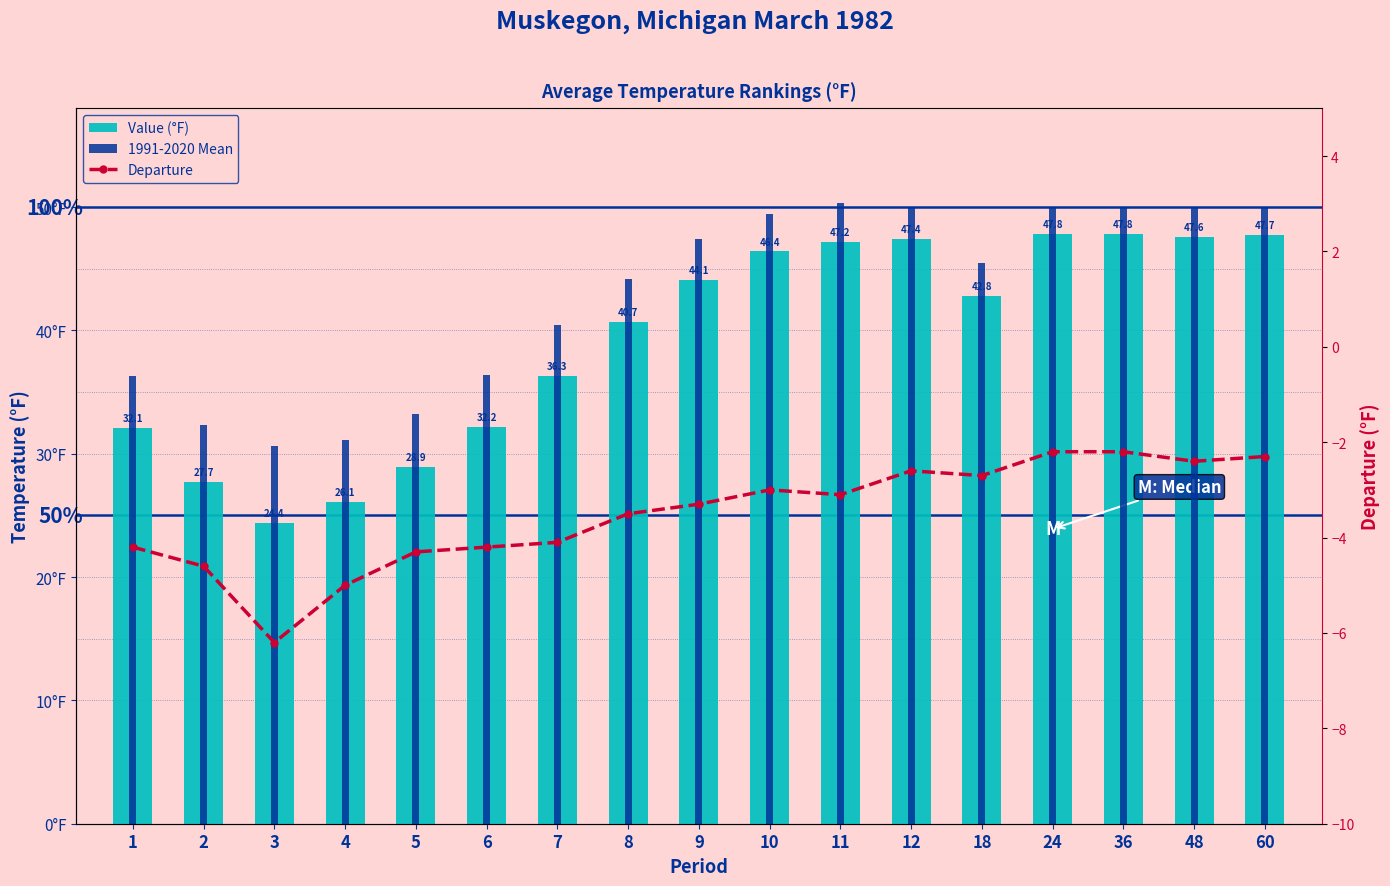

Are the bars horizontal?

No